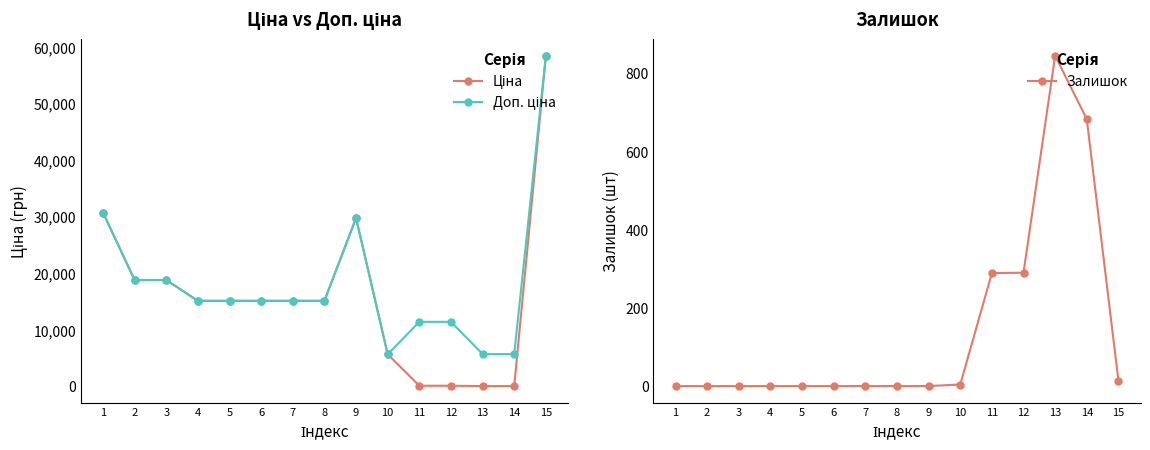

At 11, list the series in order from largest to smallest.

Доп. ціна, Залишок, Ціна